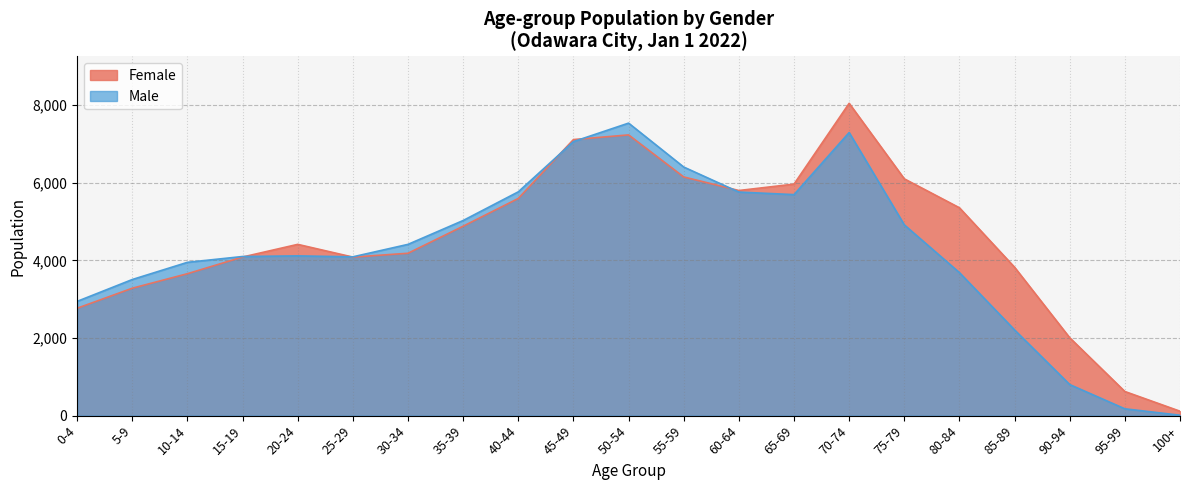

What is the total value across all series at 25-29?

8179